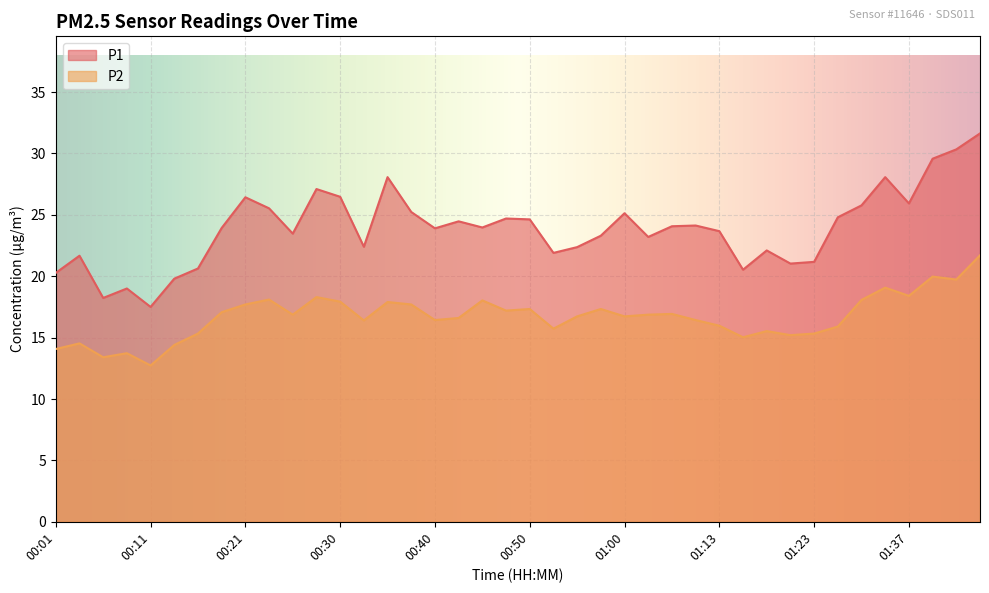

What is the difference between the second highest and second lowest values in the P1 series?

12.1